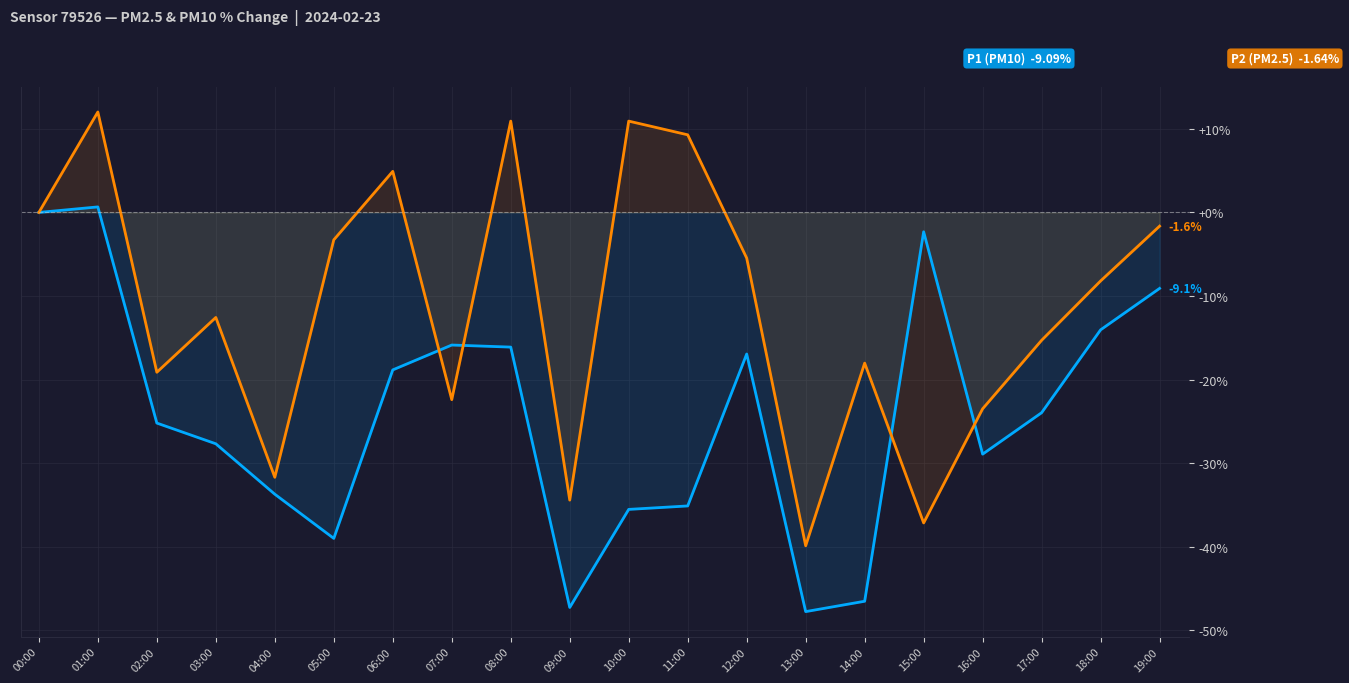

What is the label of the 9th point from the left?

08:00